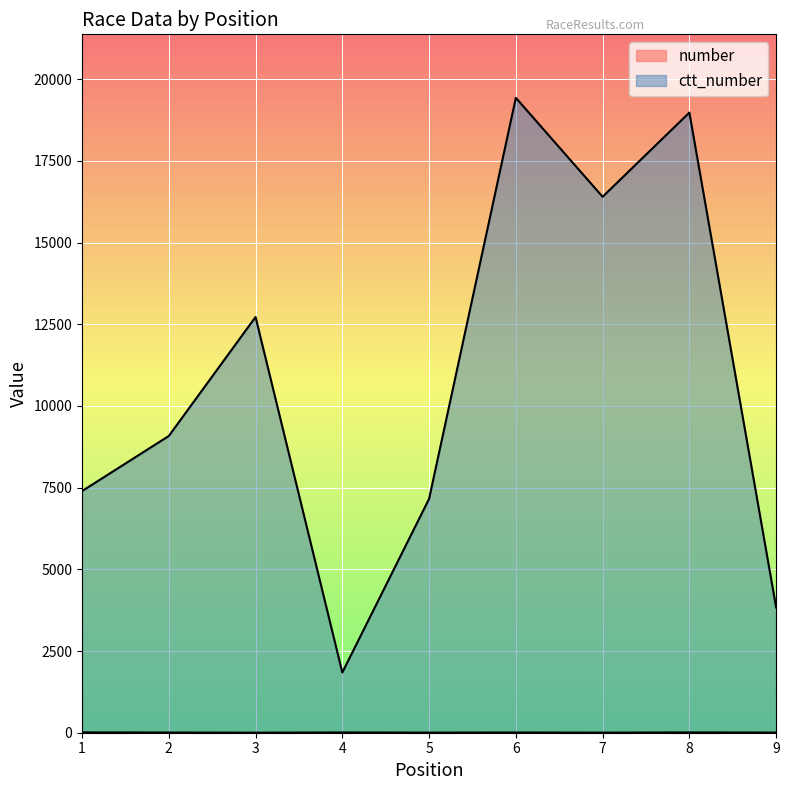

Which series has the largest total across all categories?

ctt_number